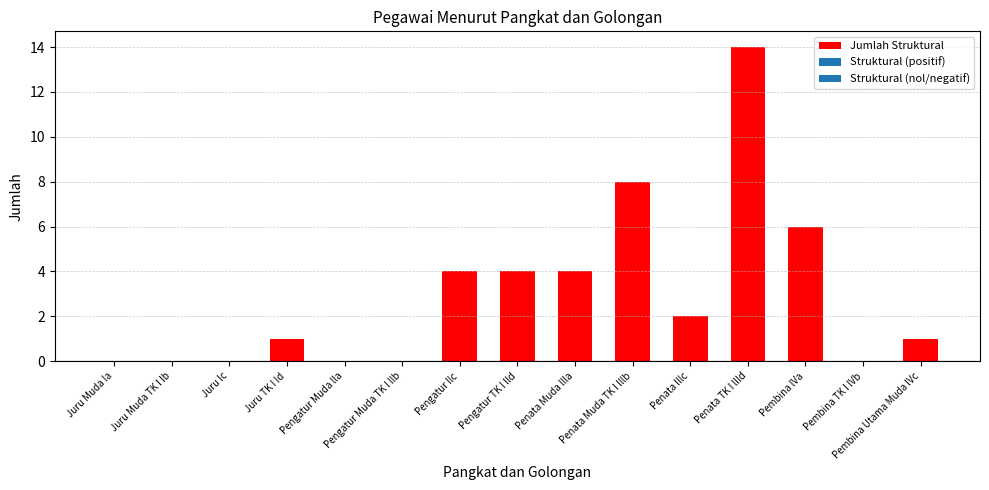

What is the sum of all values?

44